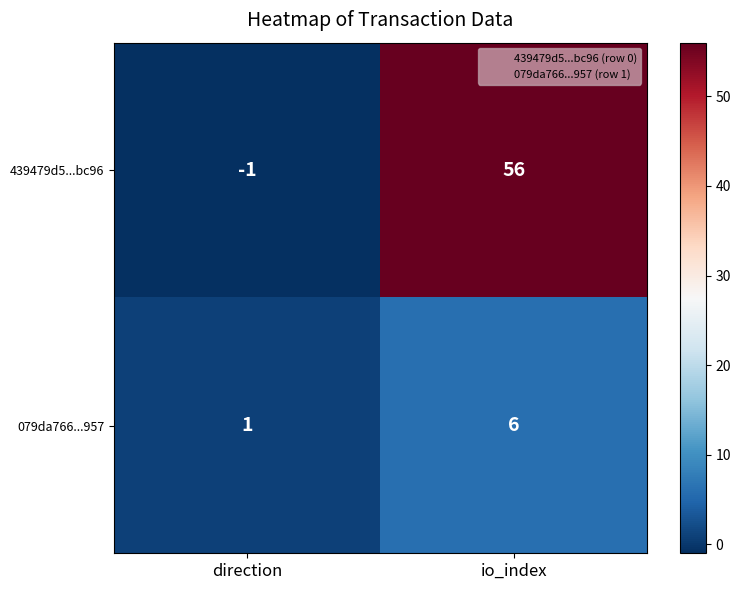

What is the maximum value for 439479d5...bc96?

56